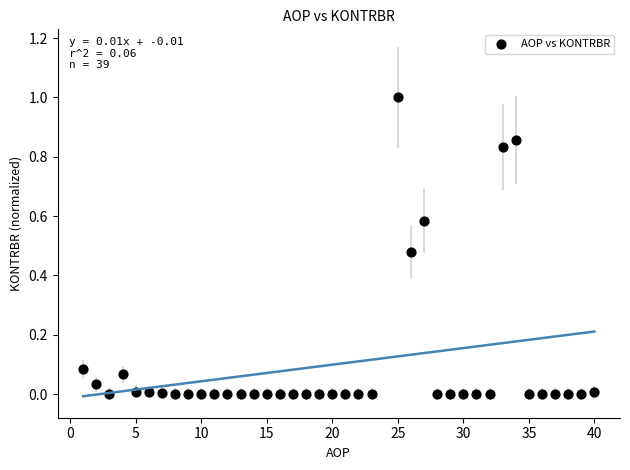

What is the range of Y values (max minus min)?

1.0